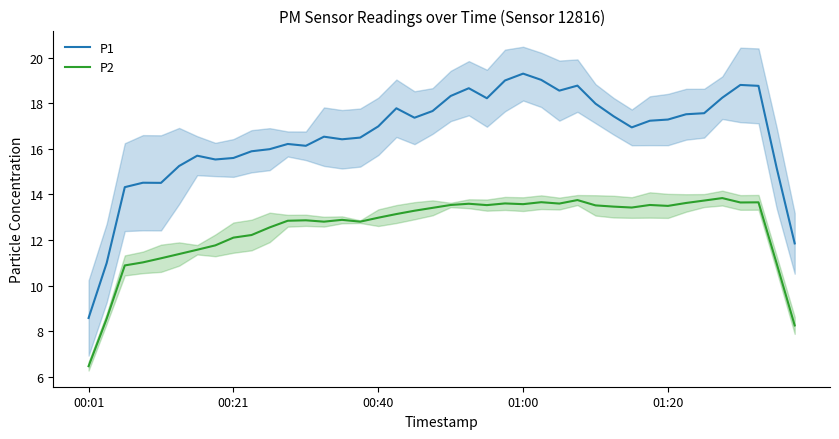

True or false: P2 and P1 intersect in this chart.

False